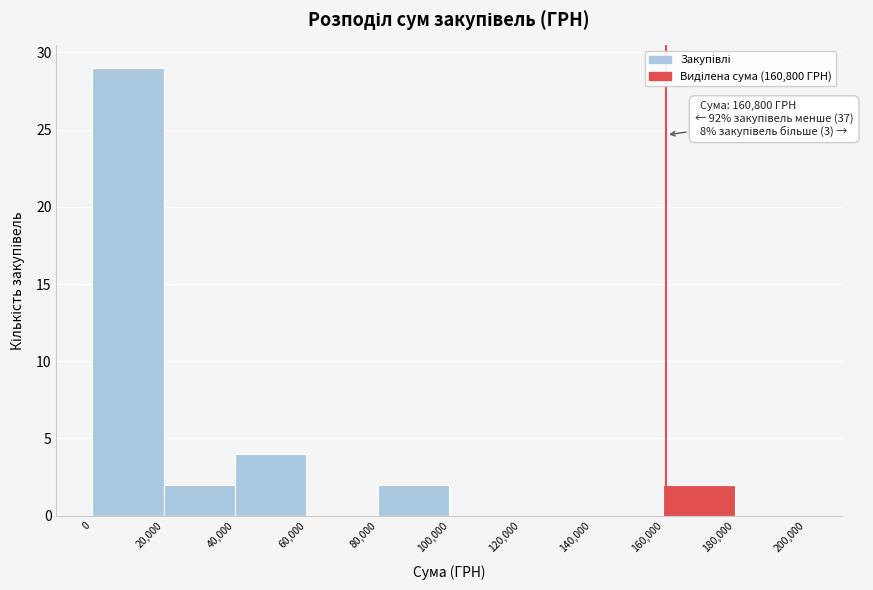

Over which range of the x-axis is the bar tallest?

0 to 20,000